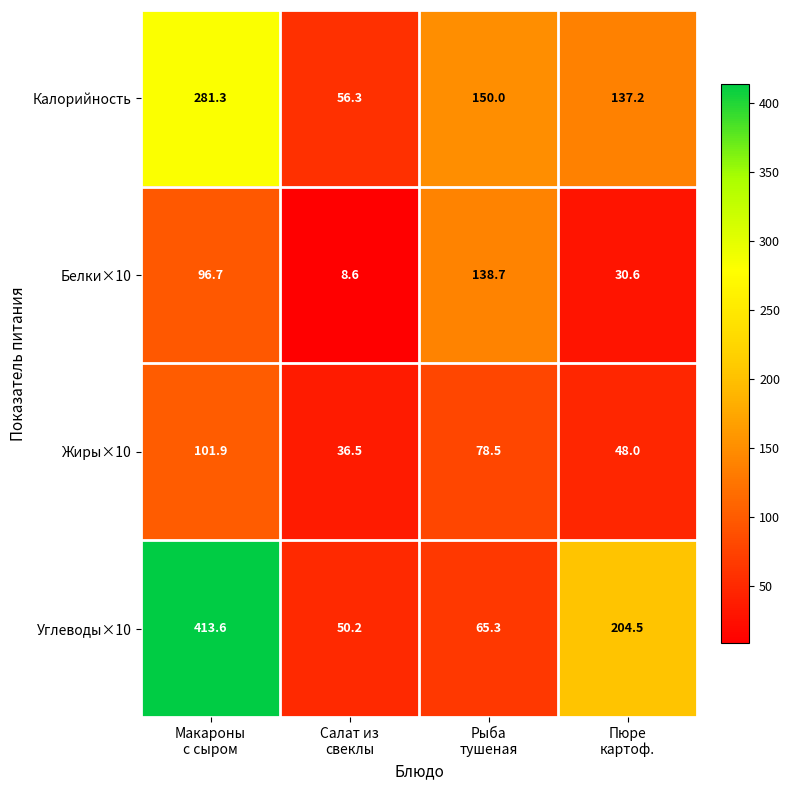

How many categories are shown in the chart?

4